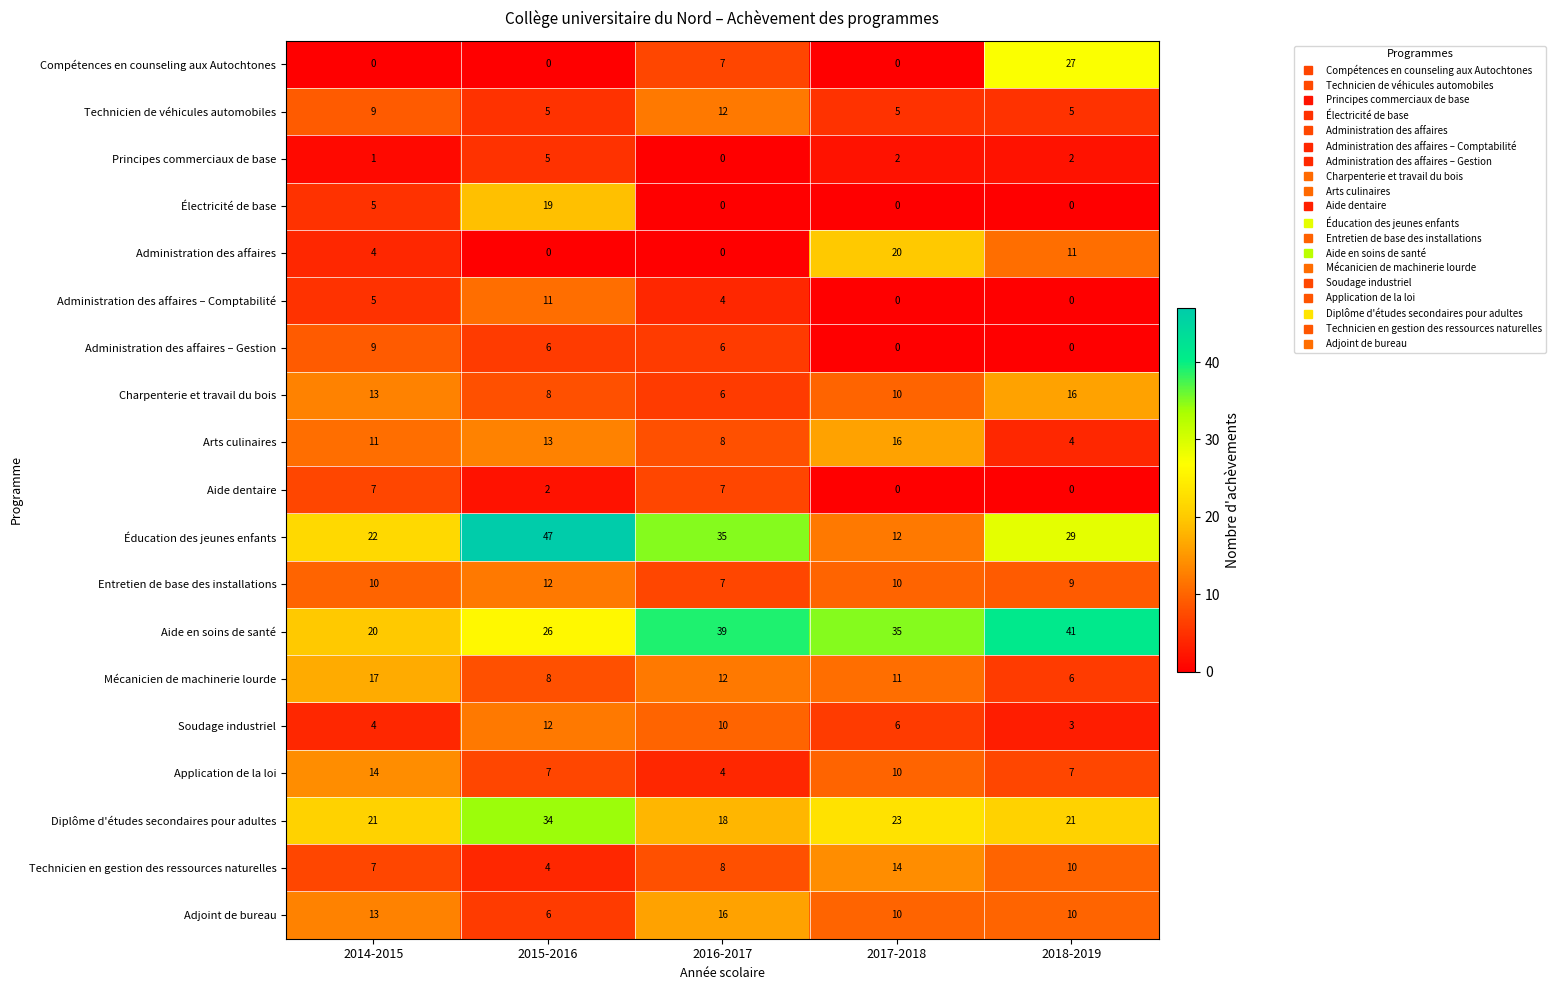

Count the number of data series in this chart.

19